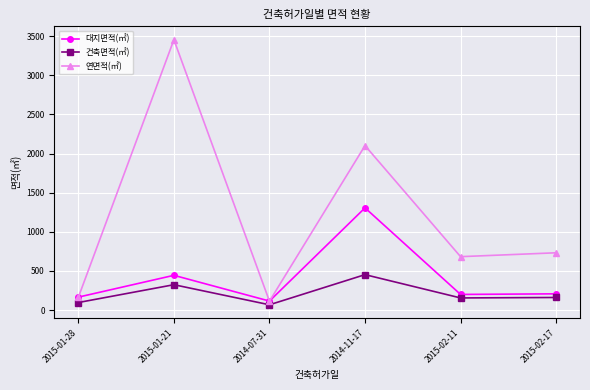

What is the approximate value of 대지면적(㎡) at 2014-07-31?

115.5